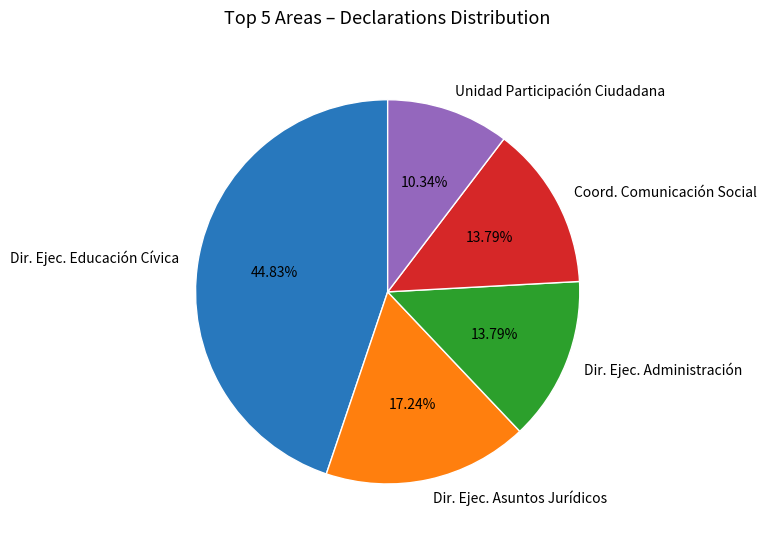

How many segments does this pie chart have?

5